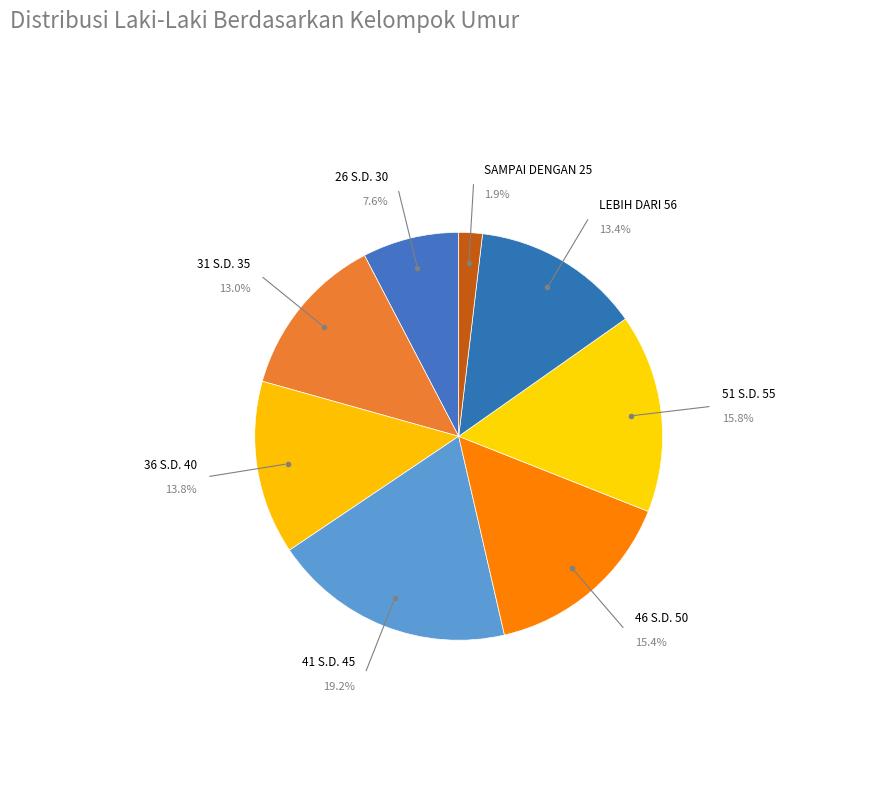

Count the number of slices in the pie.

8